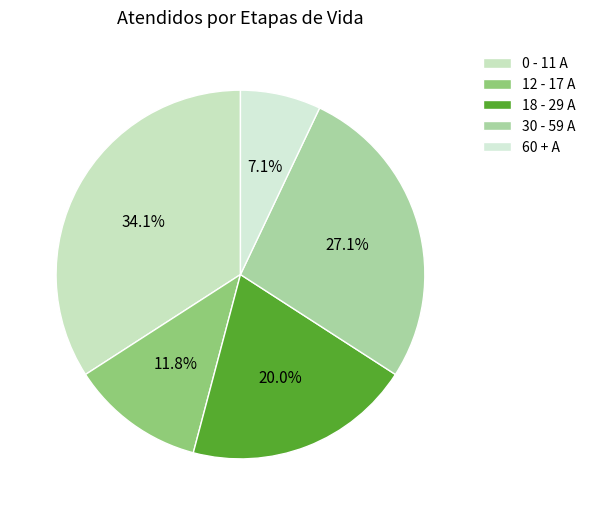

To the nearest percent, what is the difference between the largest and smallest slice percentages?

27%